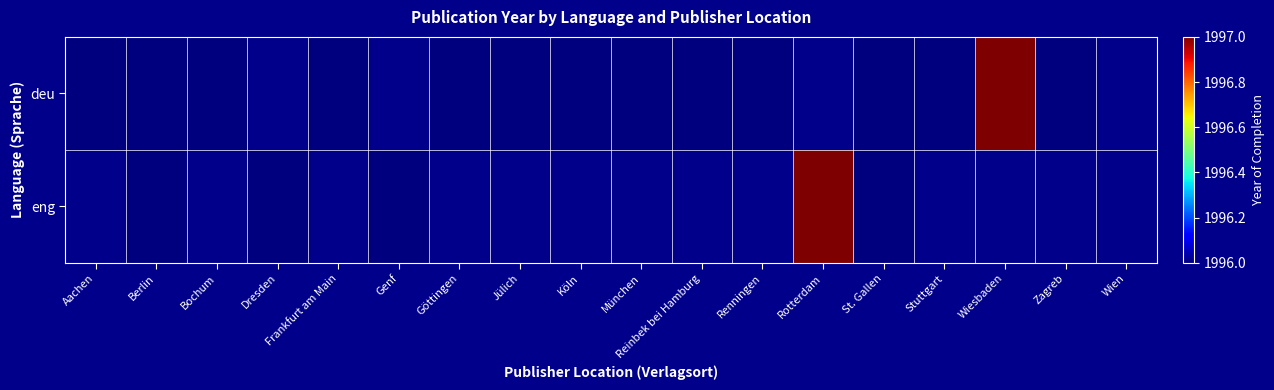

Between Frankfurt am Main and Wiesbaden, which series saw the biggest shift?

deu